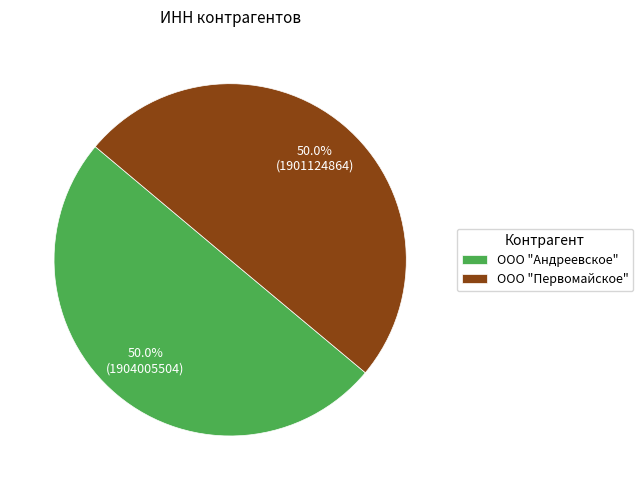

Approximately how many times larger is the value at ООО "Андреевское" compared to ООО "Первомайское"?

1.0